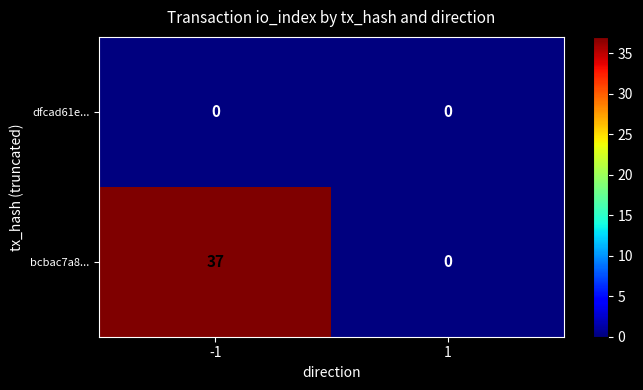

Reading left to right, transcribe all the data shown in this chart.

dfcad61e...: -1=0	1=0
bcbac7a8...: -1=37	1=0